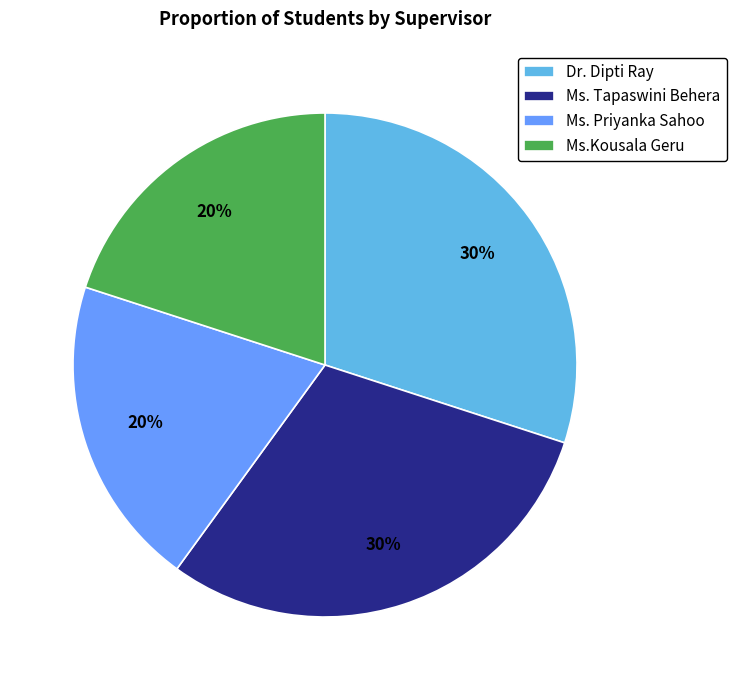

Which category has the biggest portion of the pie?

Dr. Dipti Ray